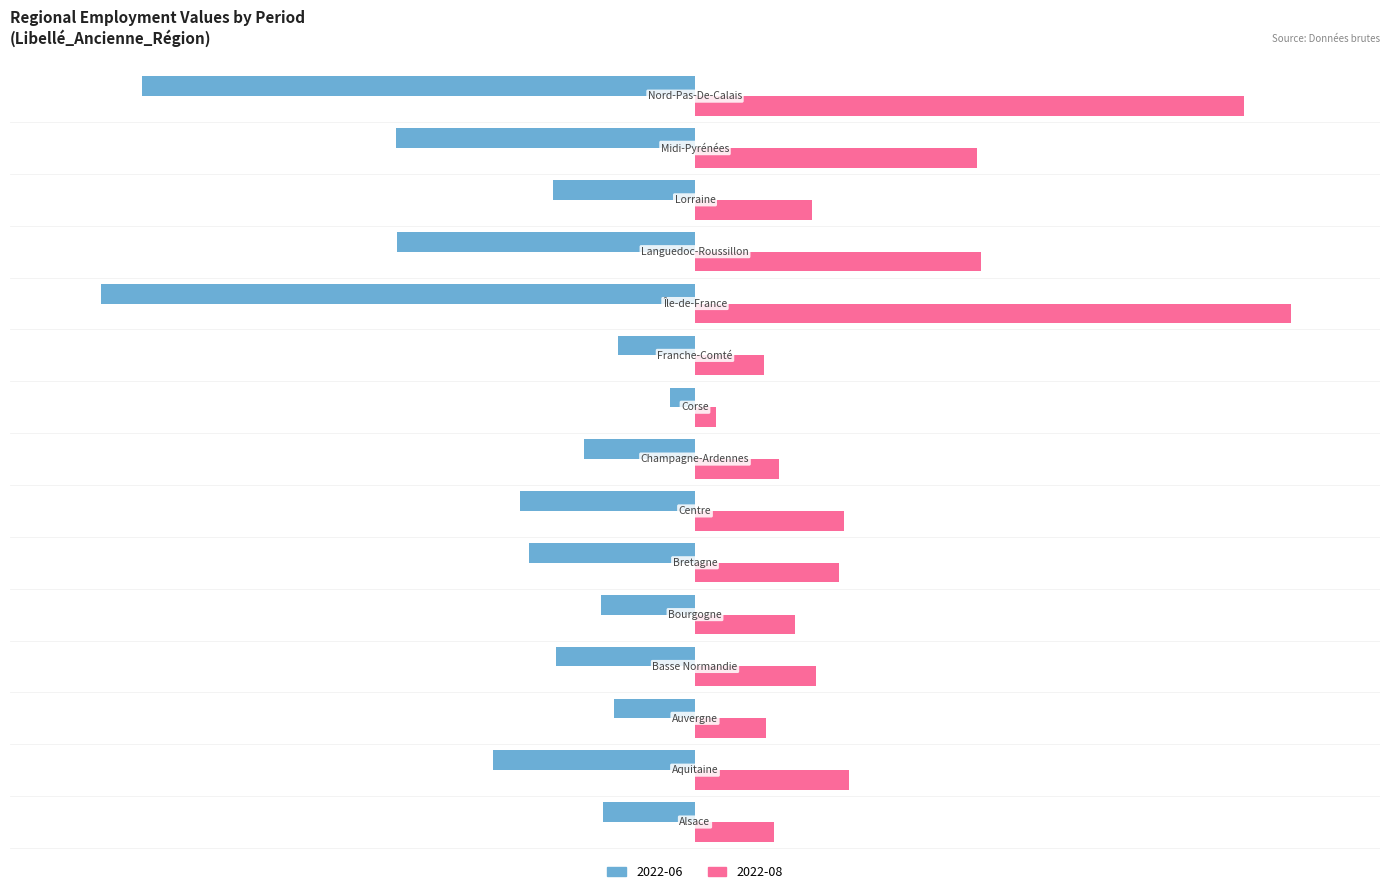

Which series has the widest spread of values?

2022-08